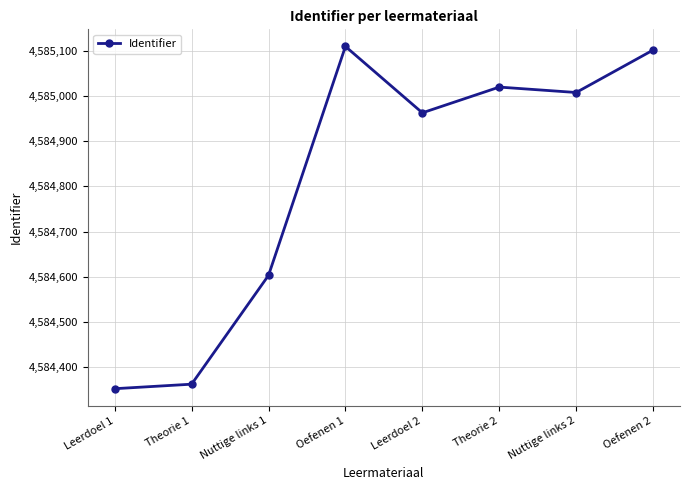

What is the change in value from Leerdoel 1 to Oefenen 2?

+750